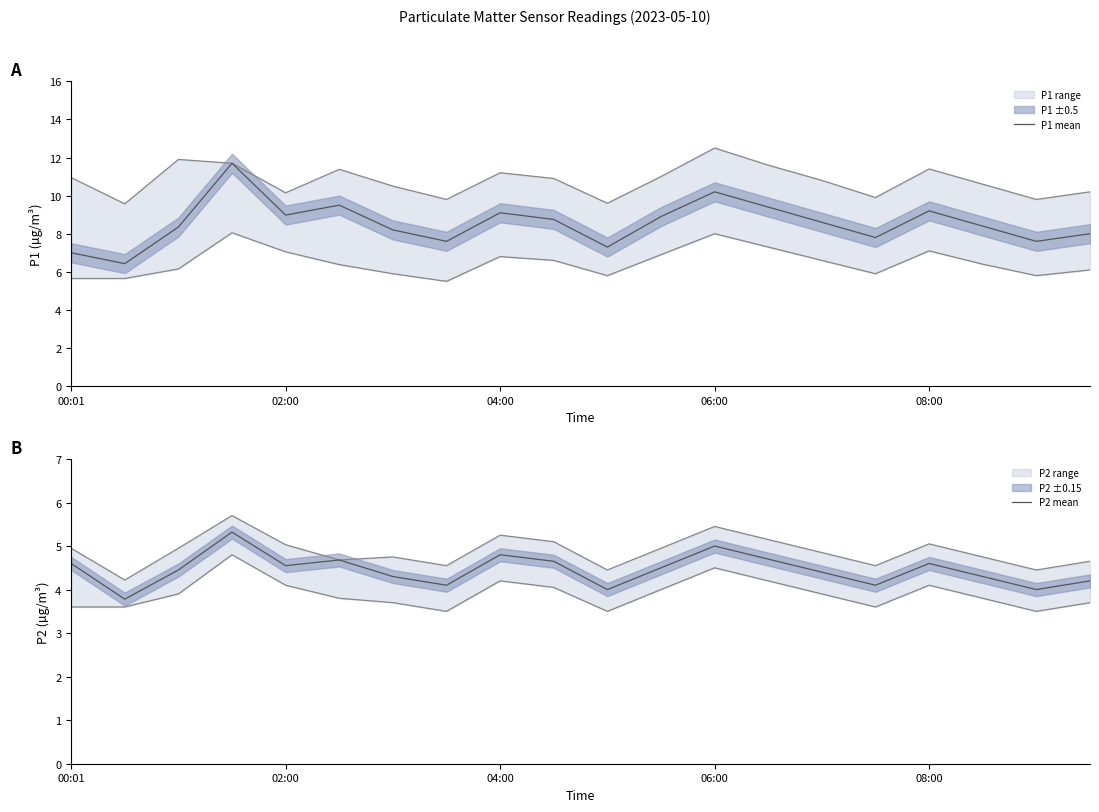

Where is P2 mean nearest to the value 4?

10